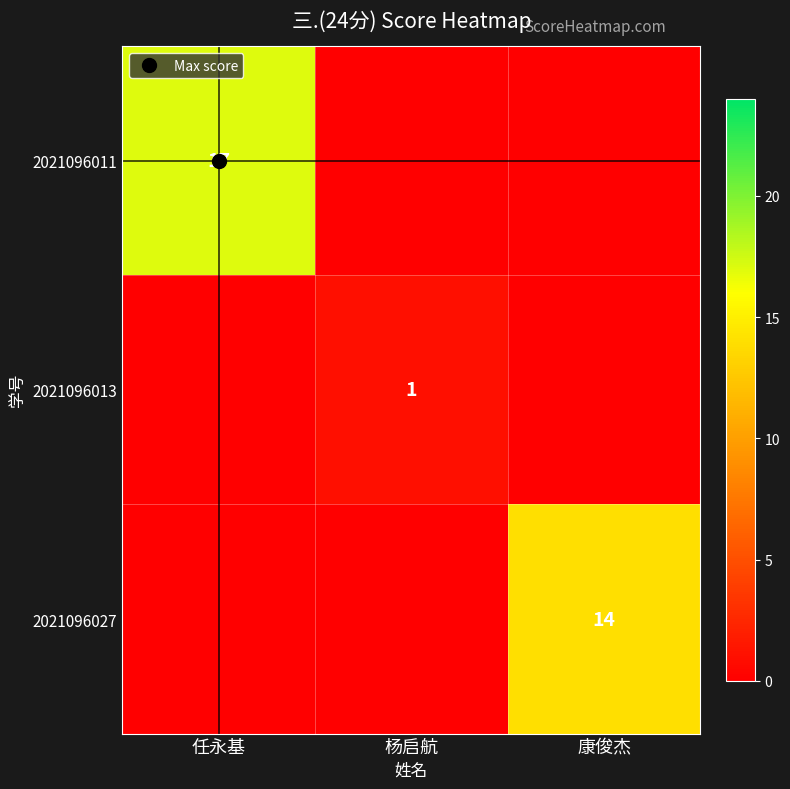

List the series in order of their peak value, lowest first.

2021096013, 2021096027, 2021096011